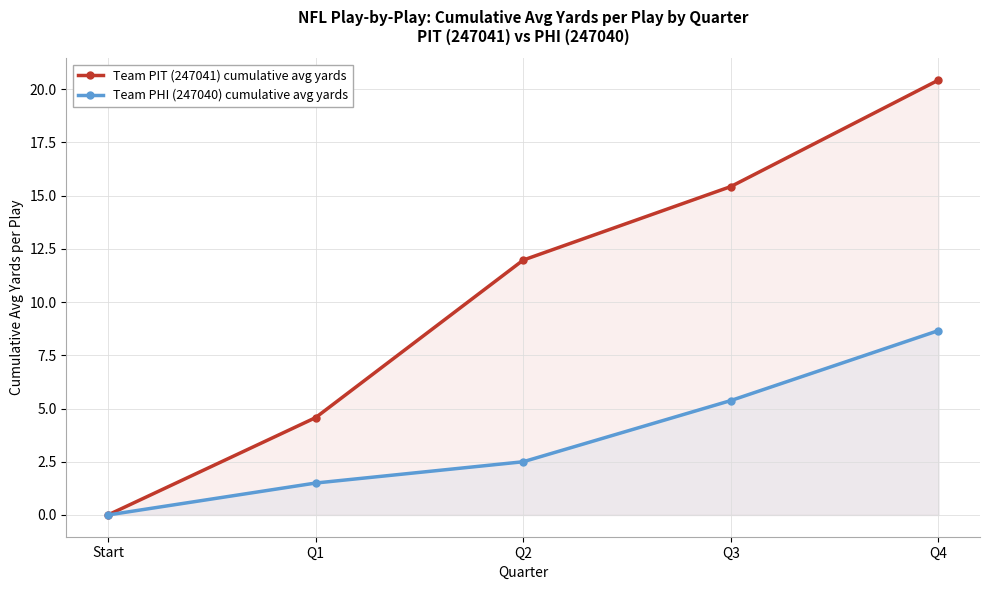

What is the maximum value shown in the chart?

20.4